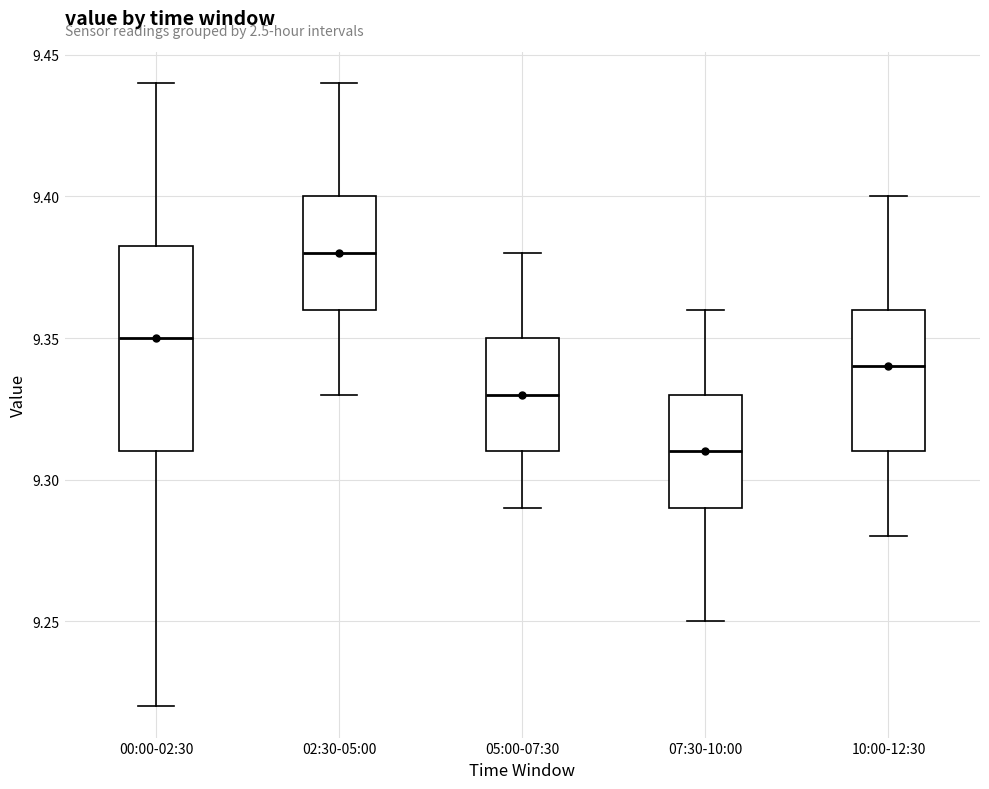

Where does the lower whisker of the box for 07:30-10:00 end on the y-axis? The values are not printed on the chart, so give them approximately, as read against the axis.

9.250